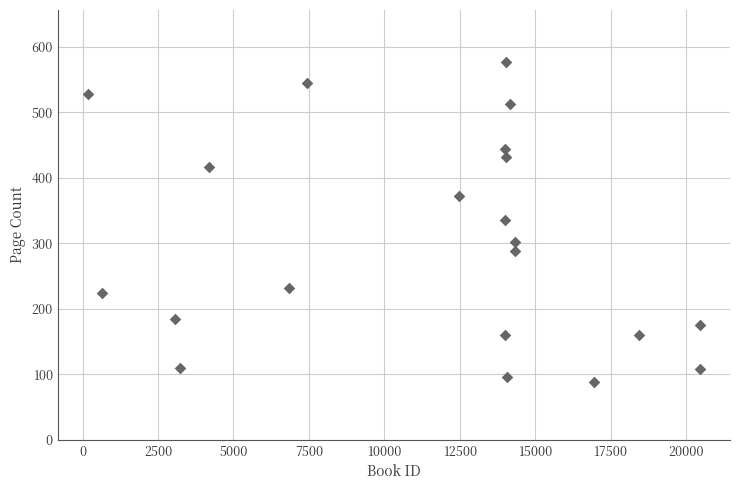

What is the range of Y values (max minus min)?

488